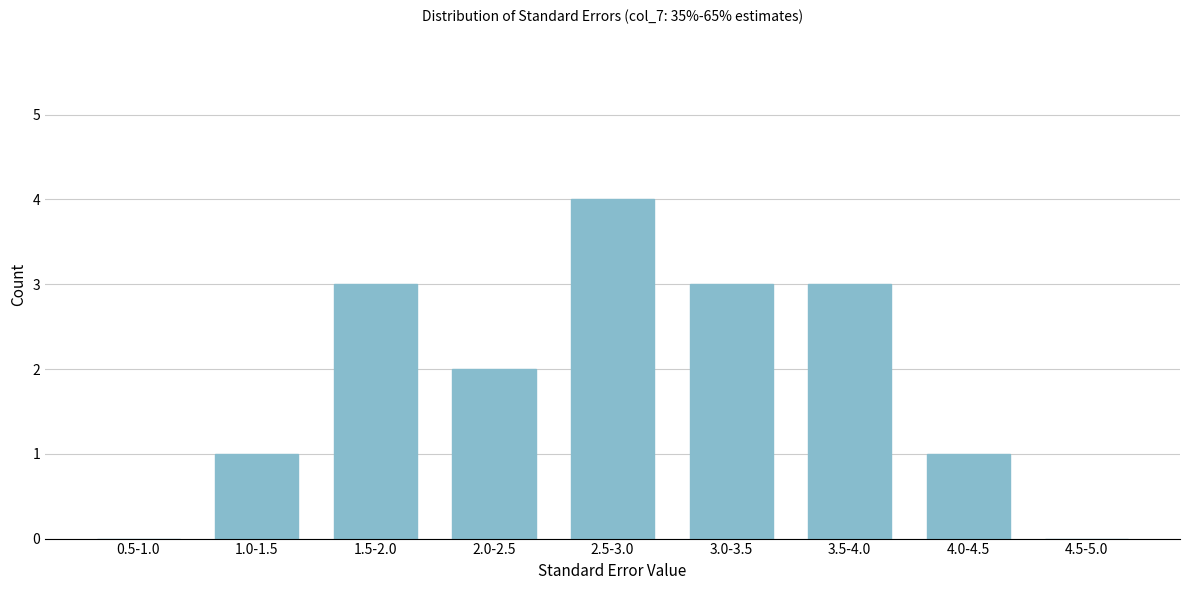

Reading left to right, transcribe all the data shown in this chart.

0.5-1.0=0	1.0-1.5=1	1.5-2.0=3	2.0-2.5=2	2.5-3.0=4	3.0-3.5=3	3.5-4.0=3	4.0-4.5=1	4.5-5.0=0